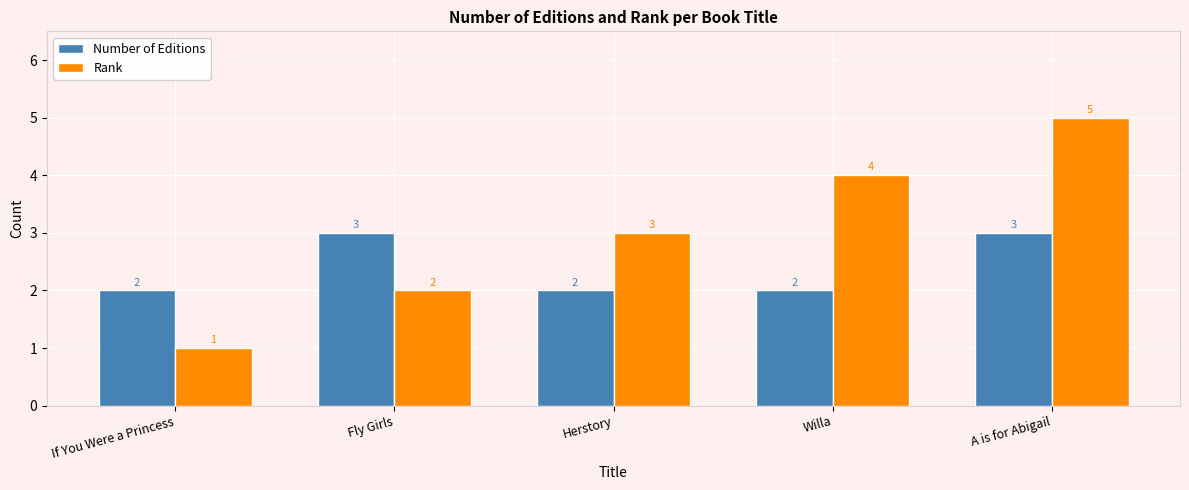

Reading right to left, transcribe all the data shown in this chart.

Number of Editions: A is for Abigail=3	Willa=2	Herstory=2	Fly Girls=3	If You Were a Princess=2
Rank: A is for Abigail=5	Willa=4	Herstory=3	Fly Girls=2	If You Were a Princess=1